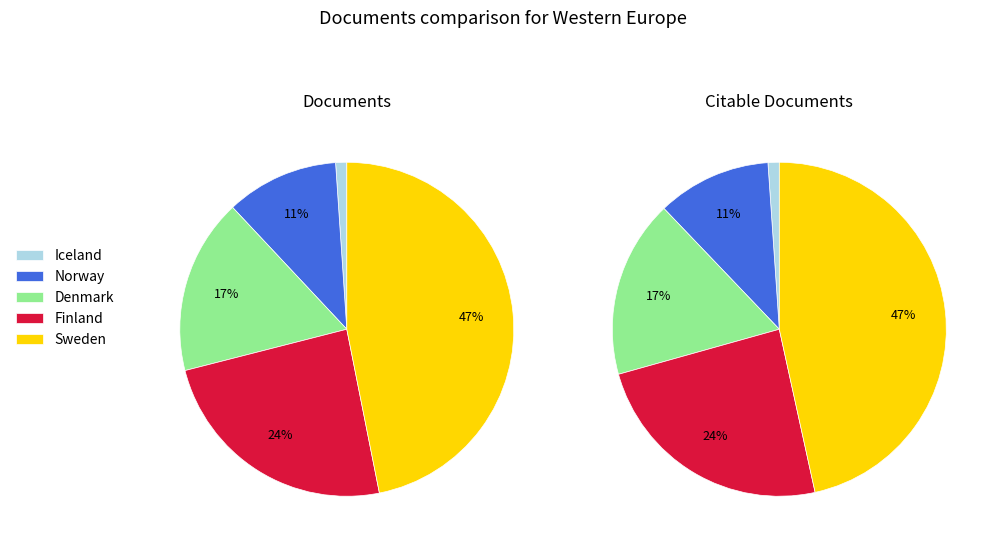

What portion of the pie excludes Finland?

75.8%